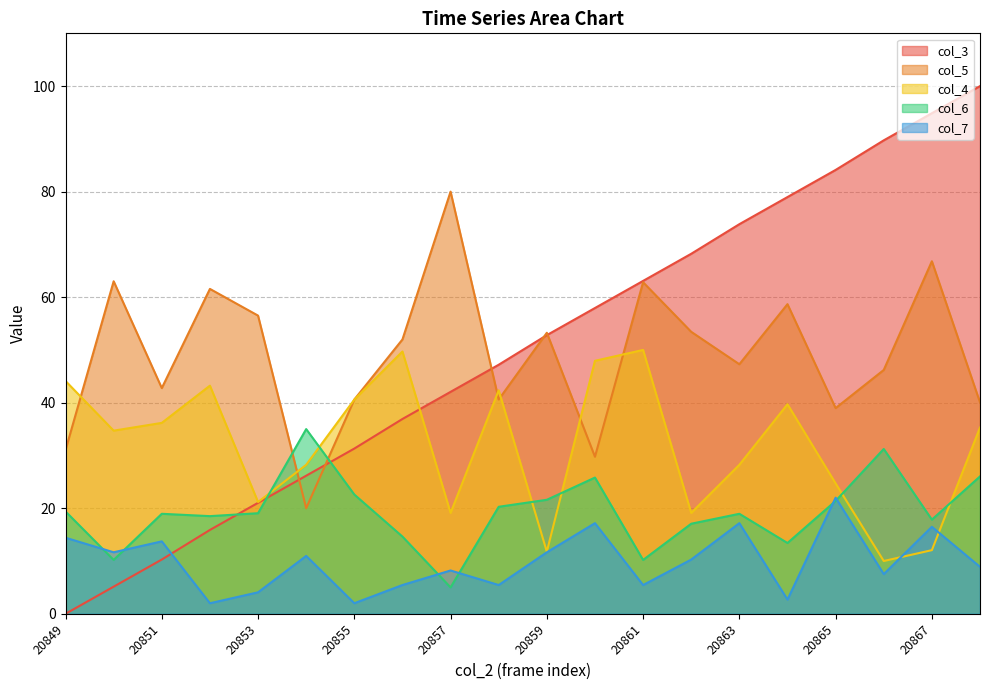

Which has a higher value, 20858 or 20850?

20858